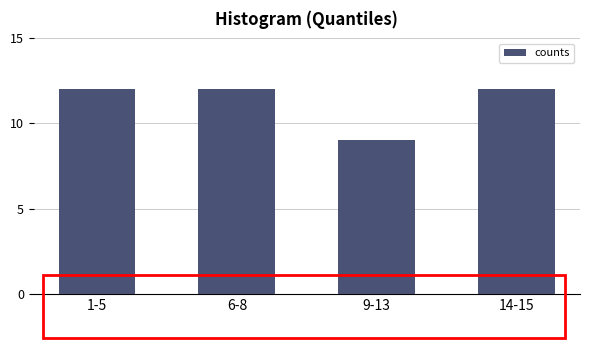

Reading left to right, what are all the values shown in this chart?

1-5=12	6-8=12	9-13=9	14-15=12